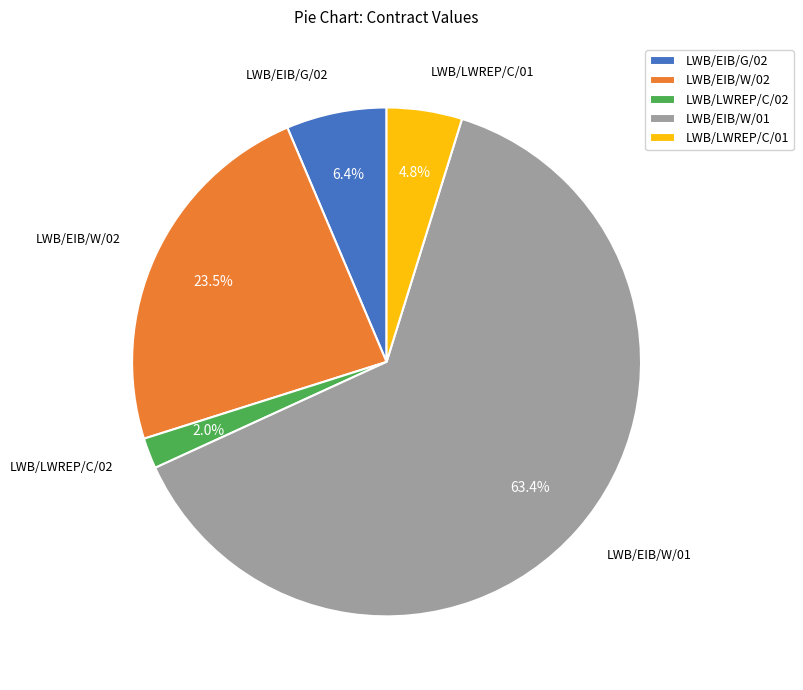

Rank the categories by value from lowest to highest.

LWB/LWREP/C/02, LWB/LWREP/C/01, LWB/EIB/G/02, LWB/EIB/W/02, LWB/EIB/W/01